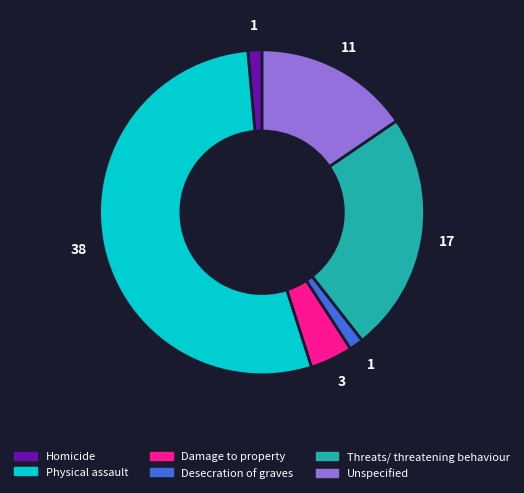

What is the largest slice in the pie chart?

Physical assault